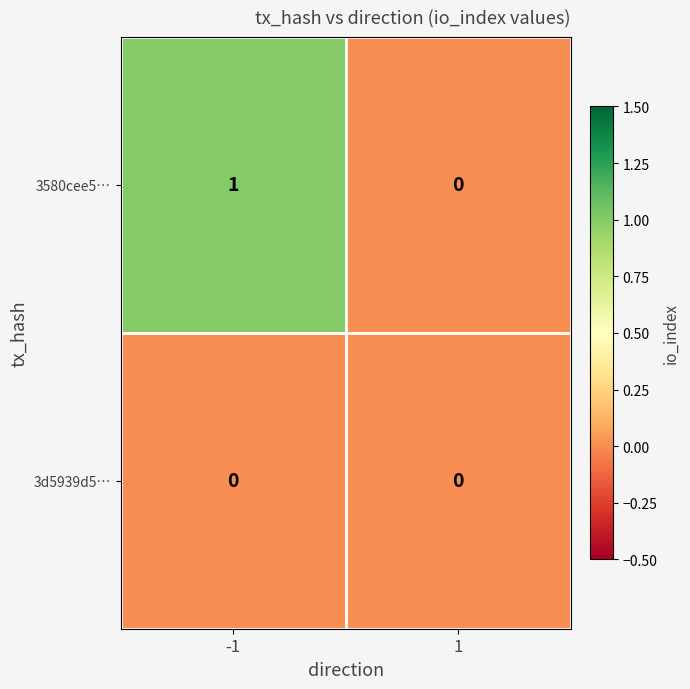

Which label corresponds to the largest value in the chart?

-1